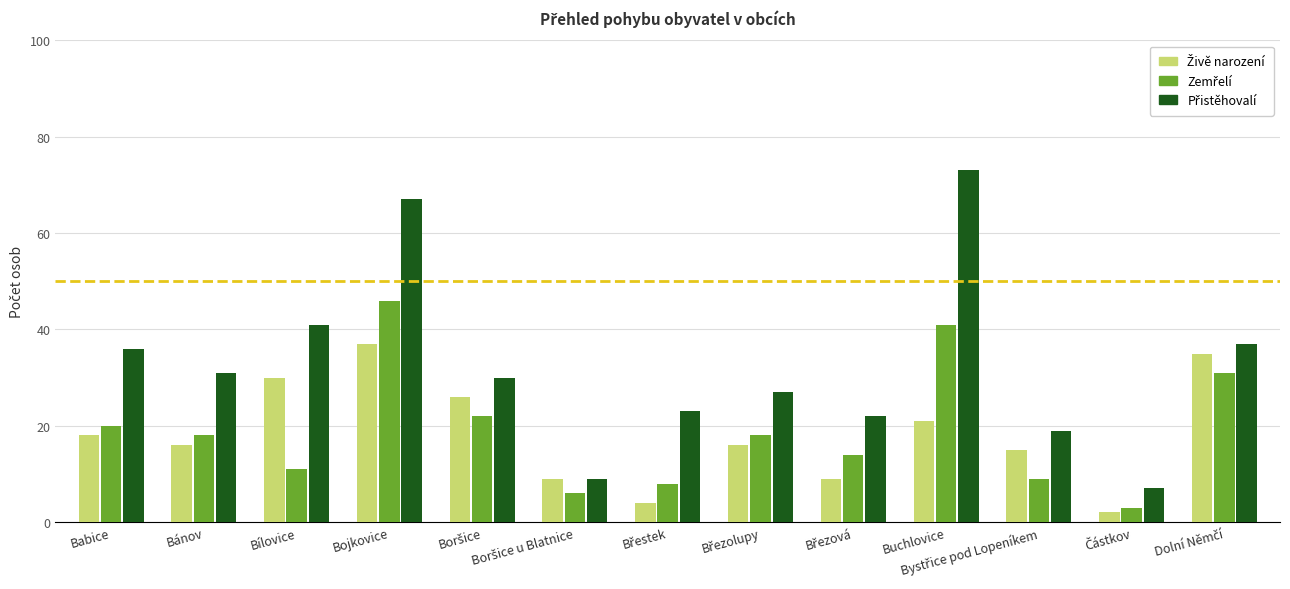

How many bars are there in total?

39